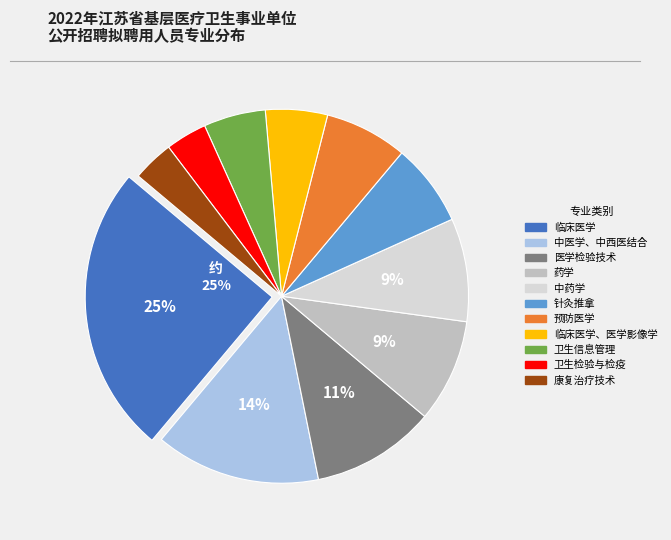

To the nearest percent, what is the difference between the largest and smallest slice percentages?

21%